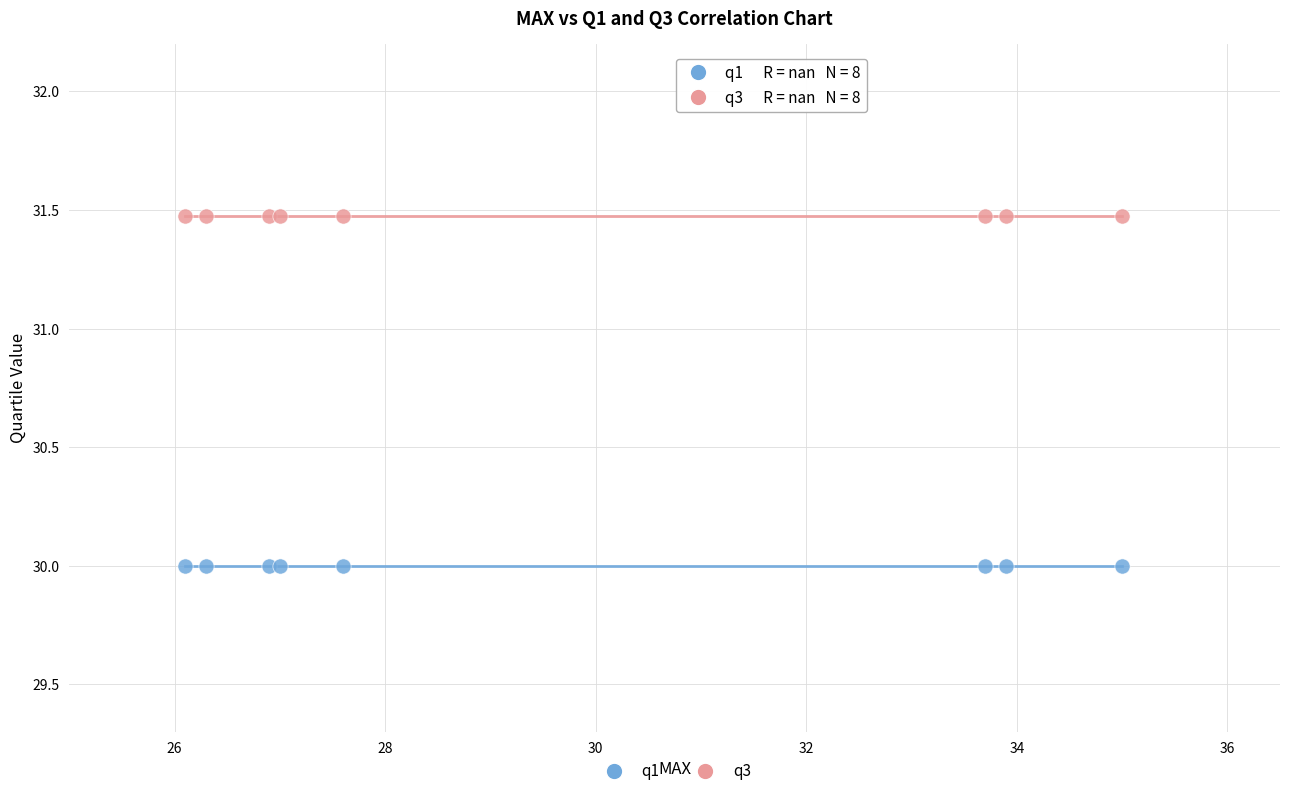

Which series reaches the maximum Y coordinate?

q3